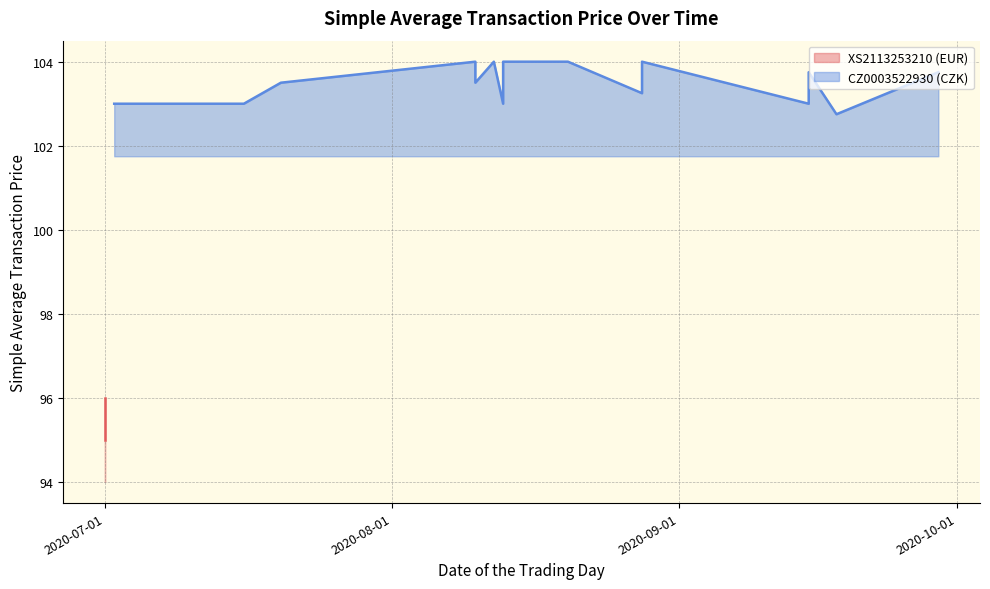

What is the difference between the maximum and minimum values?

1.2